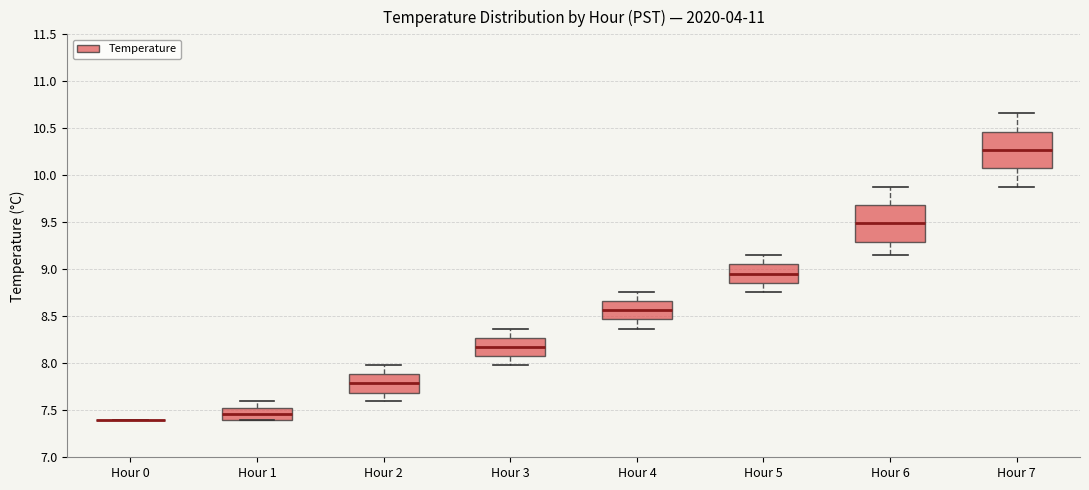

Reading left to right, transcribe this box plot: for each box, give where its median line is, the range the box spans, and where its two whiskers end, as read against the y-axis. The values are not printed on the chart, so give them approximately, as read against the axis.

Hour 0: box collapsed to a line at 7.40, whiskers 7.40 to 7.40
Hour 1: median 7.45, box 7.40 to 7.50, whiskers 7.40 to 7.60
Hour 2: median 7.80, box 7.70 to 7.90, whiskers 7.60 to 8.00
Hour 3: median 8.20, box 8.10 to 8.25, whiskers 8.00 to 8.35
Hour 4: median 8.55, box 8.45 to 8.65, whiskers 8.35 to 8.75
Hour 5: median 8.95, box 8.85 to 9.05, whiskers 8.75 to 9.15
Hour 6: median 9.50, box 9.30 to 9.70, whiskers 9.15 to 9.90
Hour 7: median 10.25, box 10.10 to 10.45, whiskers 9.90 to 10.65